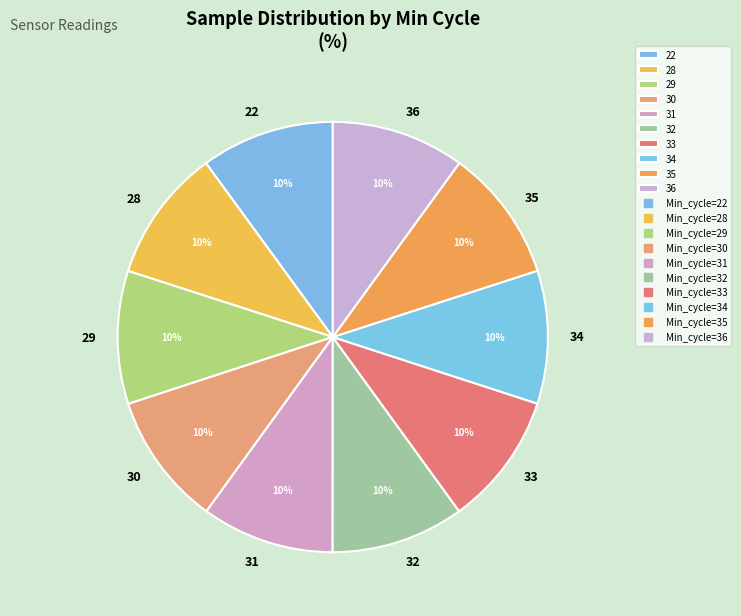

Is it true that 34 is 1% of the pie?

False